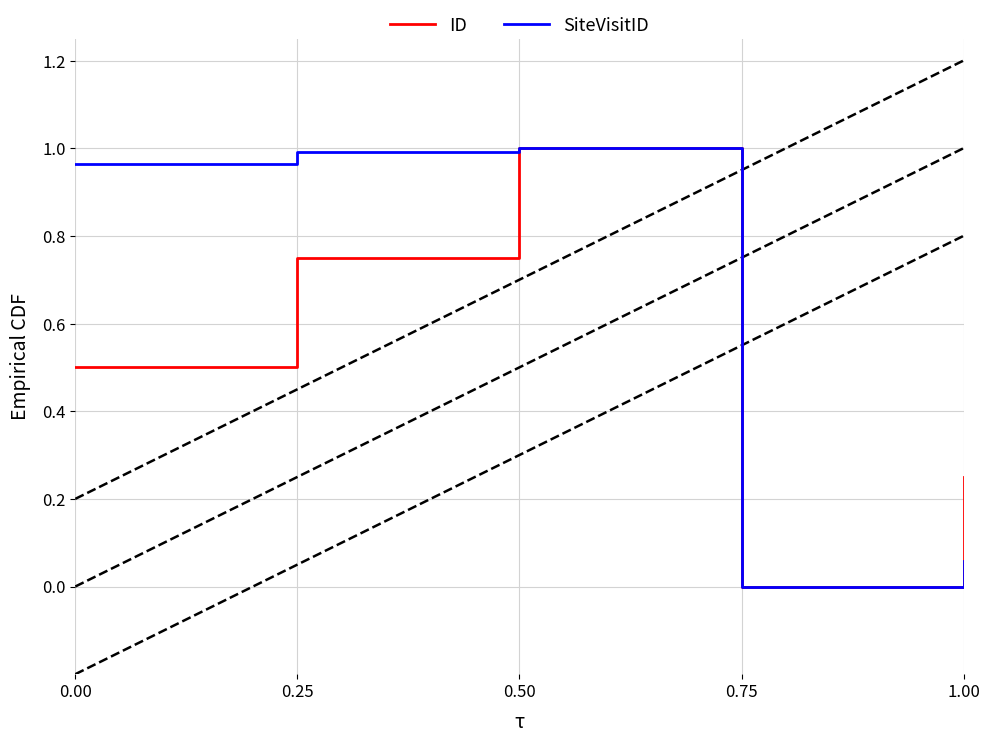

Which category has the lowest value in the SiteVisitID series?

0.75